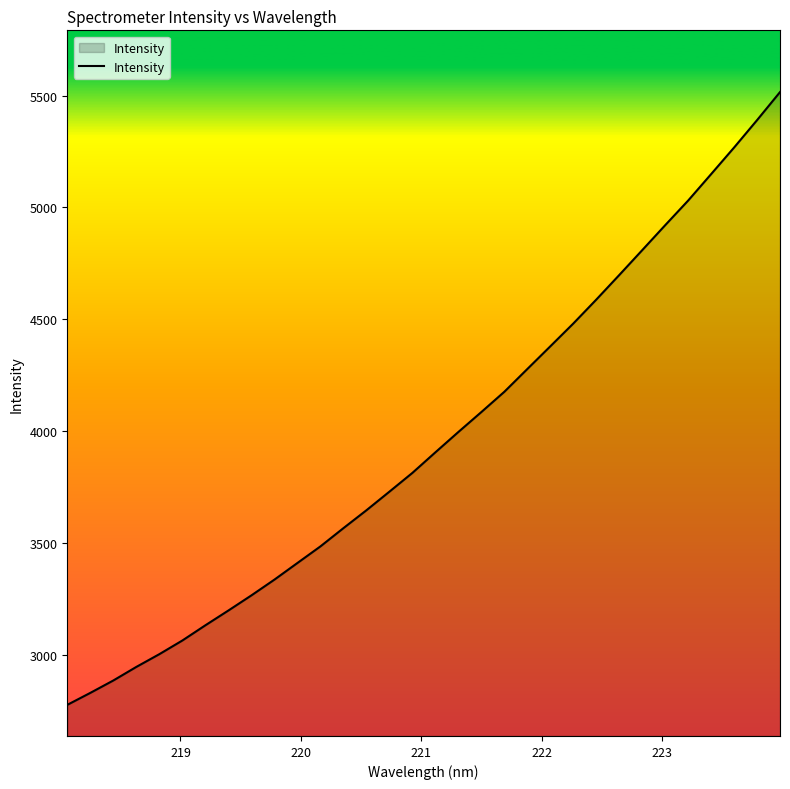

What is the minimum value shown in the chart?

2779.0